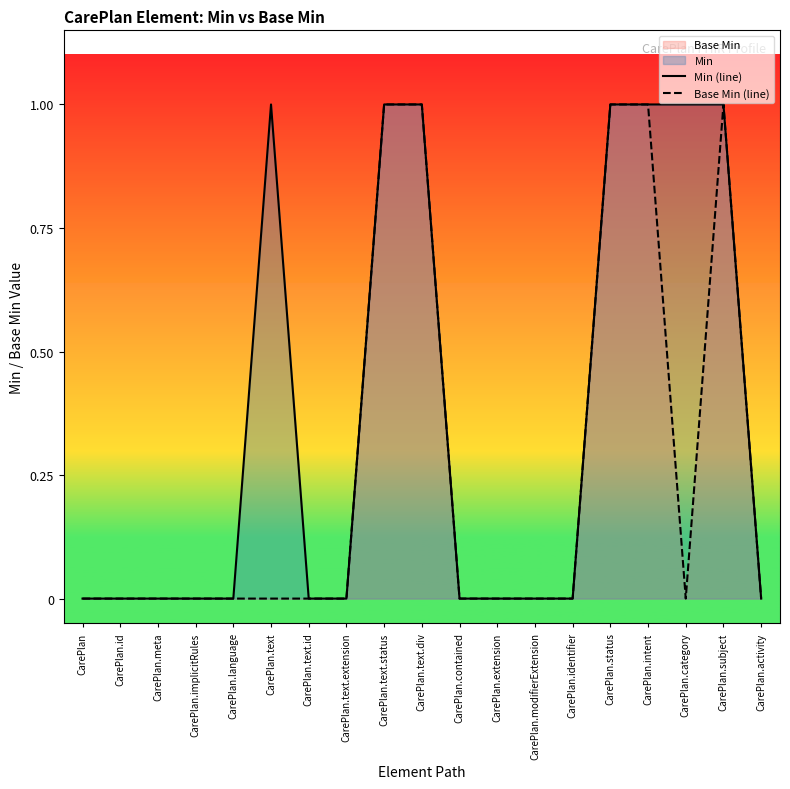

Which series has the largest total across all categories?

Min (line)